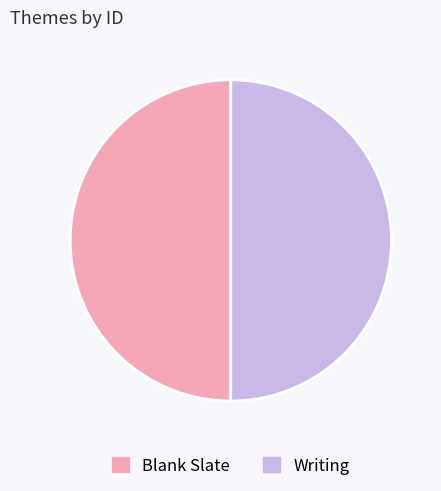

Is the sum of Blank Slate and Writing greater than half?

Yes